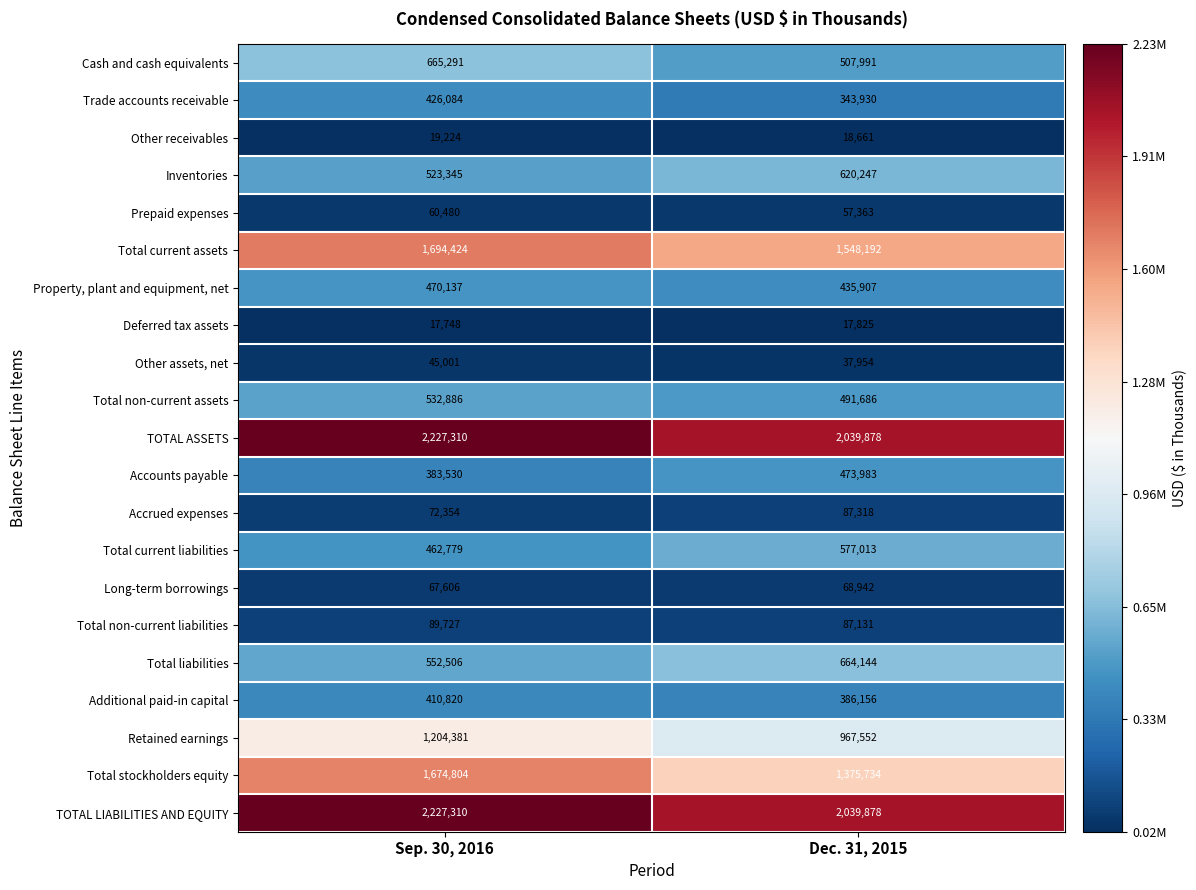

What is the sum of the Total non-current assets values at Sep. 30, 2016 and Dec. 31, 2015?

1024572